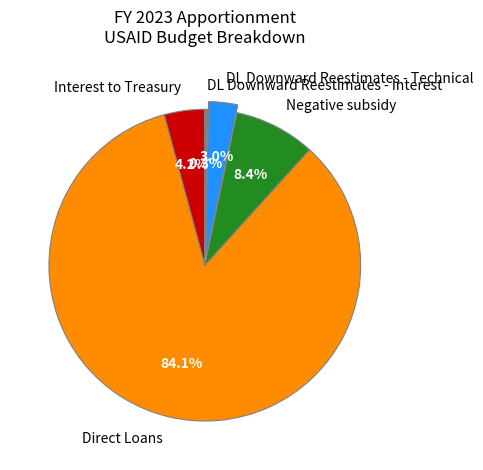

What is the largest slice in the pie chart?

Direct Loans